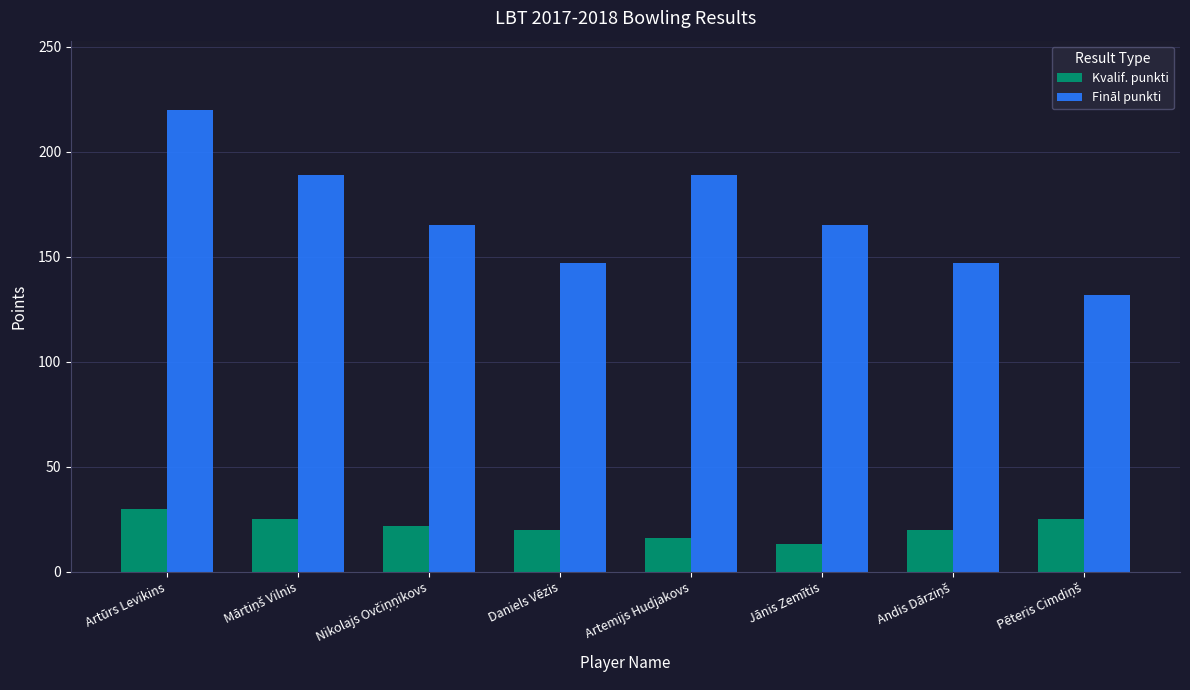

The value of Fināl punkti at Jānis Zemītis is 74. True or false?

False